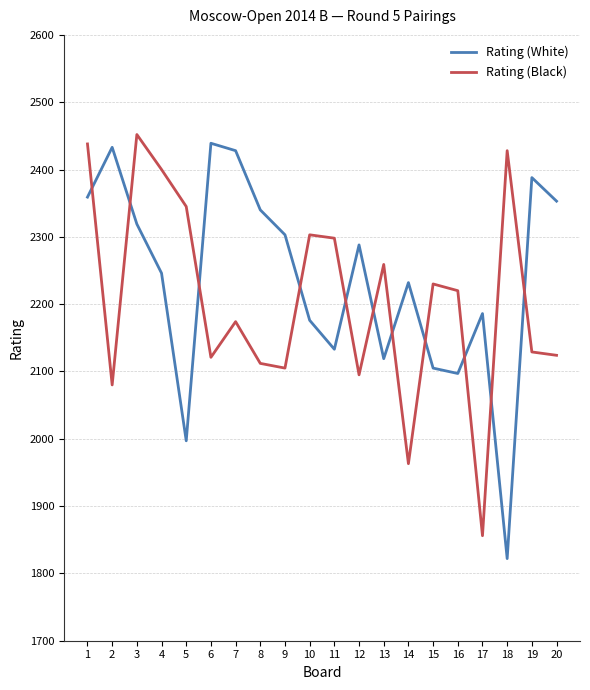

Which series has the widest spread of values?

Rating (White)